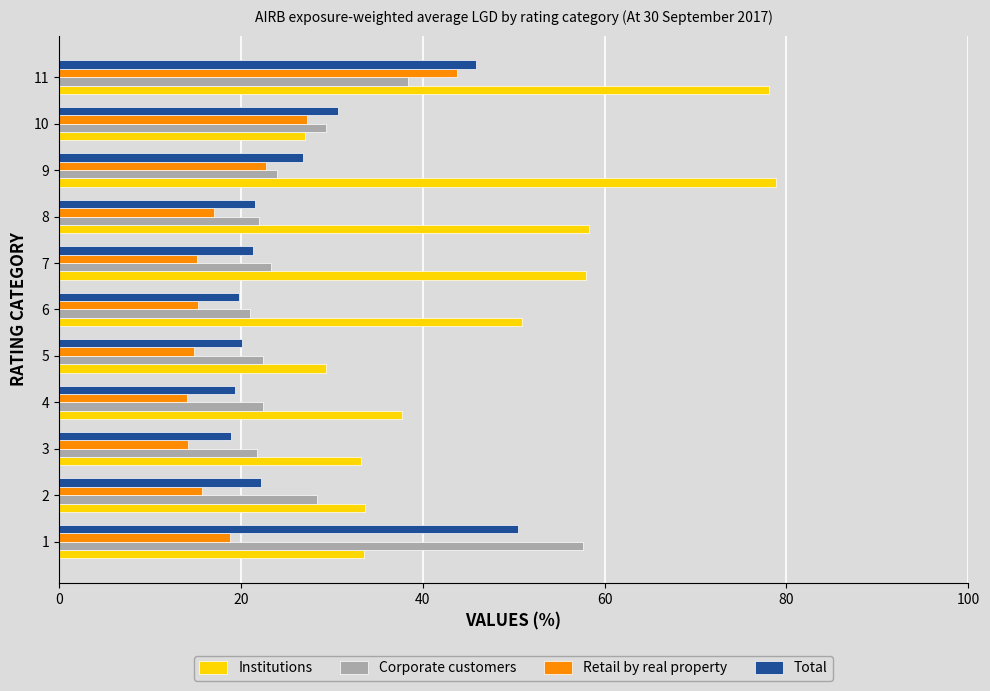

List the series in order of their peak value, highest first.

Institutions, Corporate customers, Total, Retail by real property